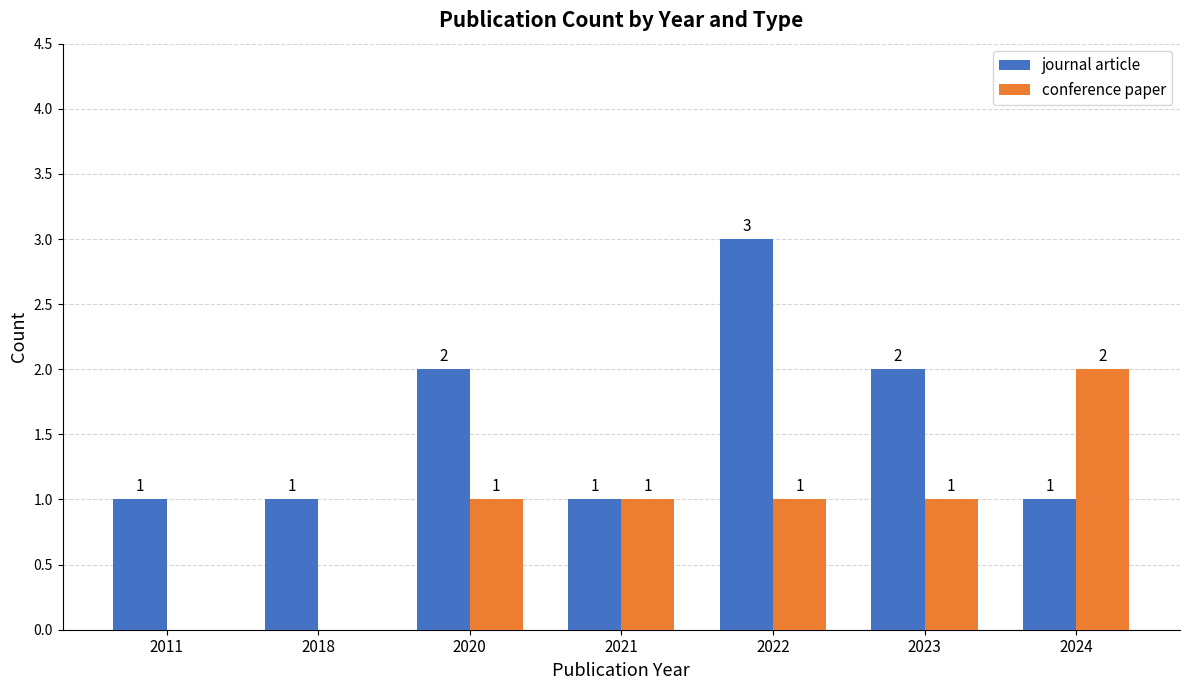

At which category is the sum across all series the highest?

2022